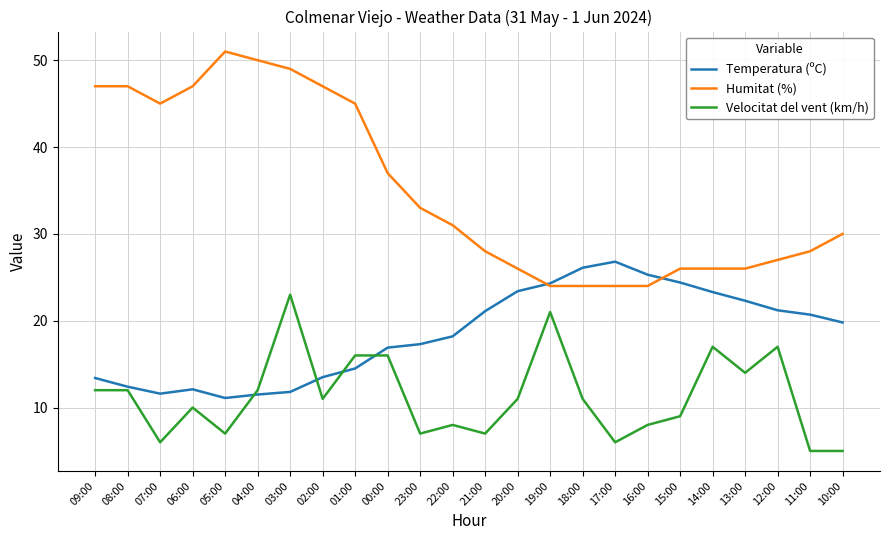

The value of Velocitat del vent (km/h) at 22:00 is 8.0. True or false?

True